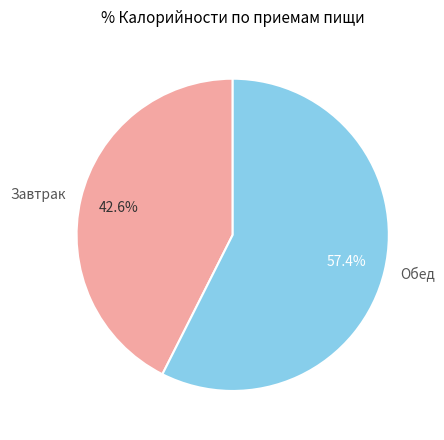

How many slices are in this pie chart?

2